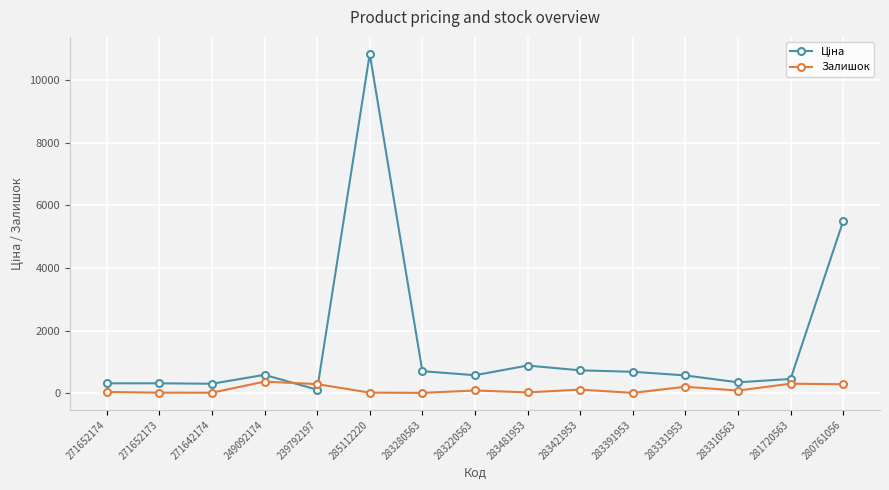

What is the difference between the maximum and minimum values in the Залишок series?

359.0